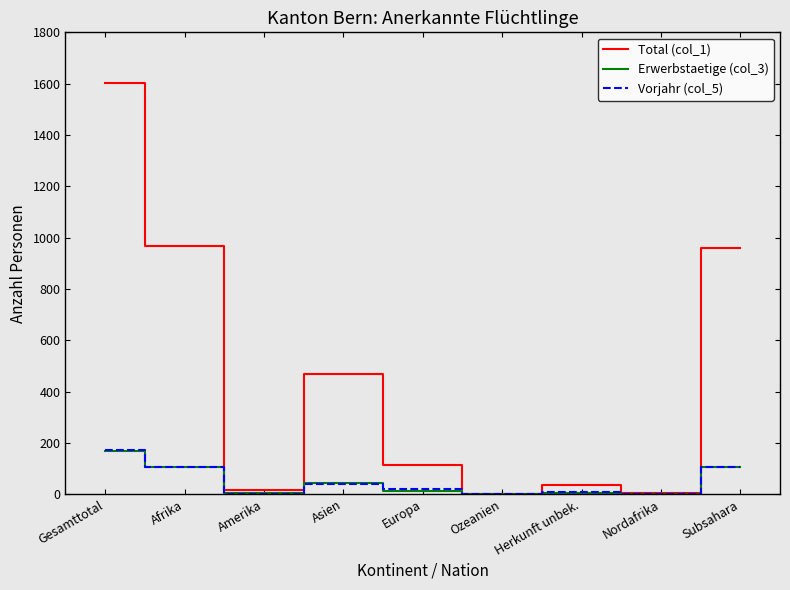

At which category is the sum across all series the highest?

Gesamttotal